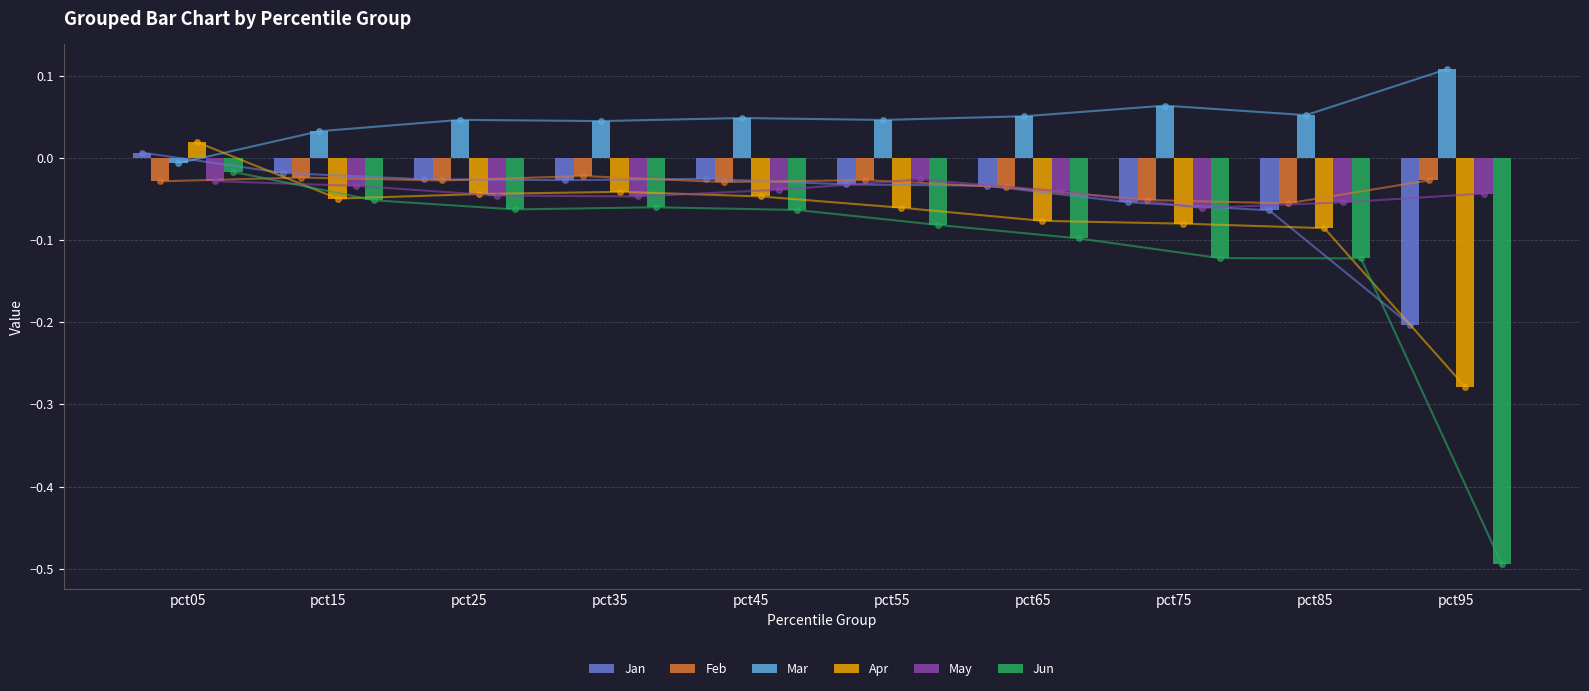

Rank the series at pct45 from lowest to highest value.

Jun, Apr, May, Feb, Jan, Mar